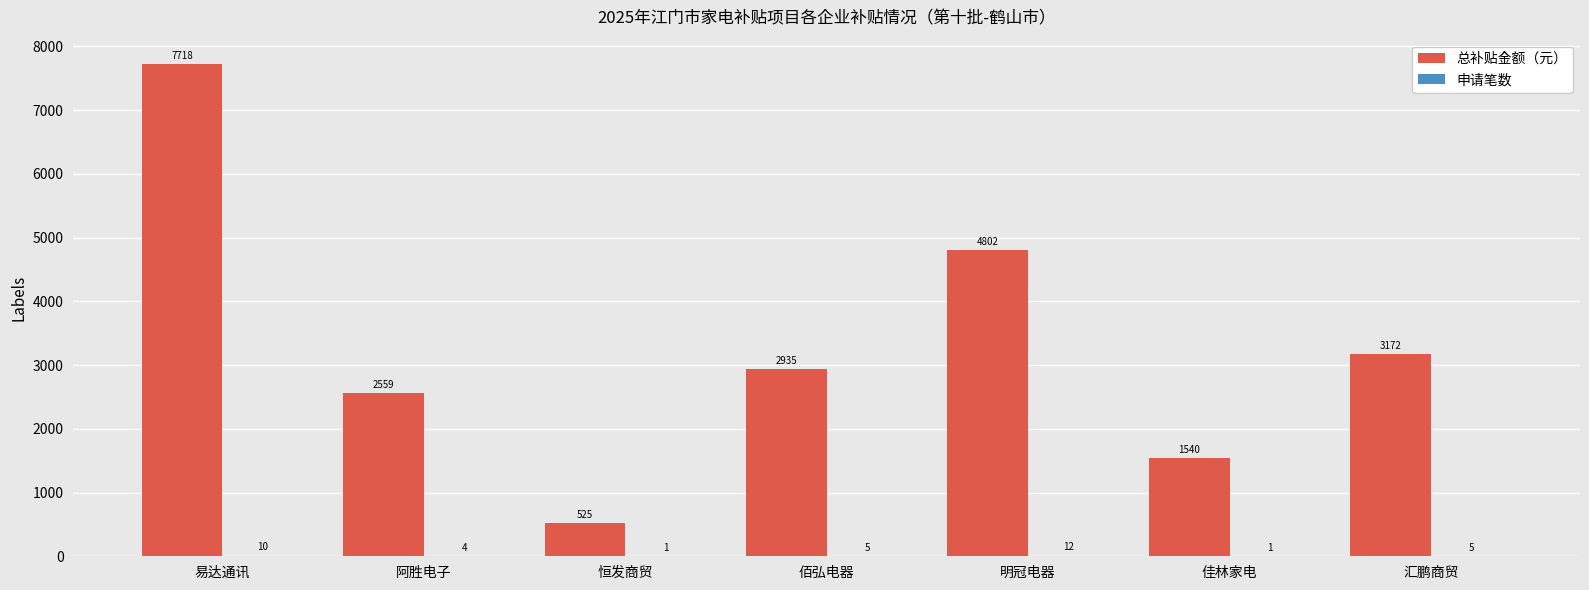

Are the bars grouped side by side (vs. stacked)?

Yes